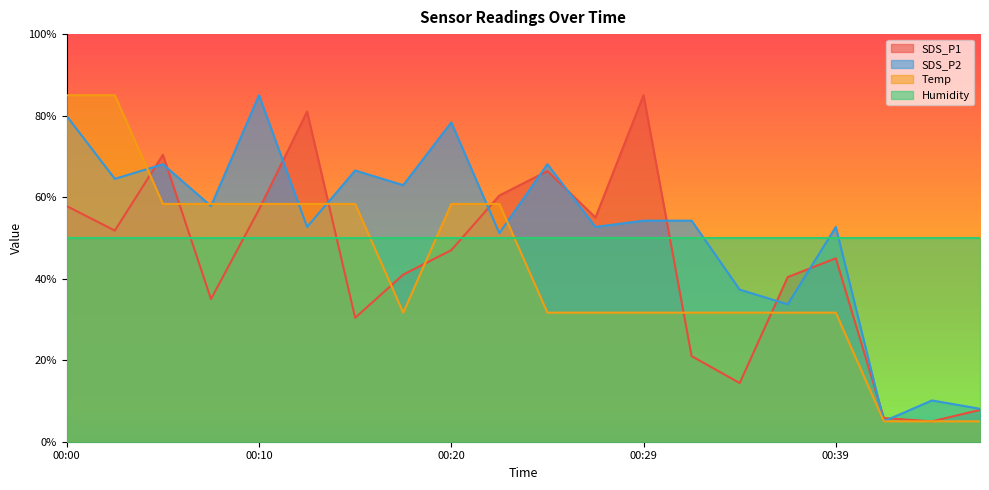

What is the value of the Temp point at the 5th from the left?

58.3